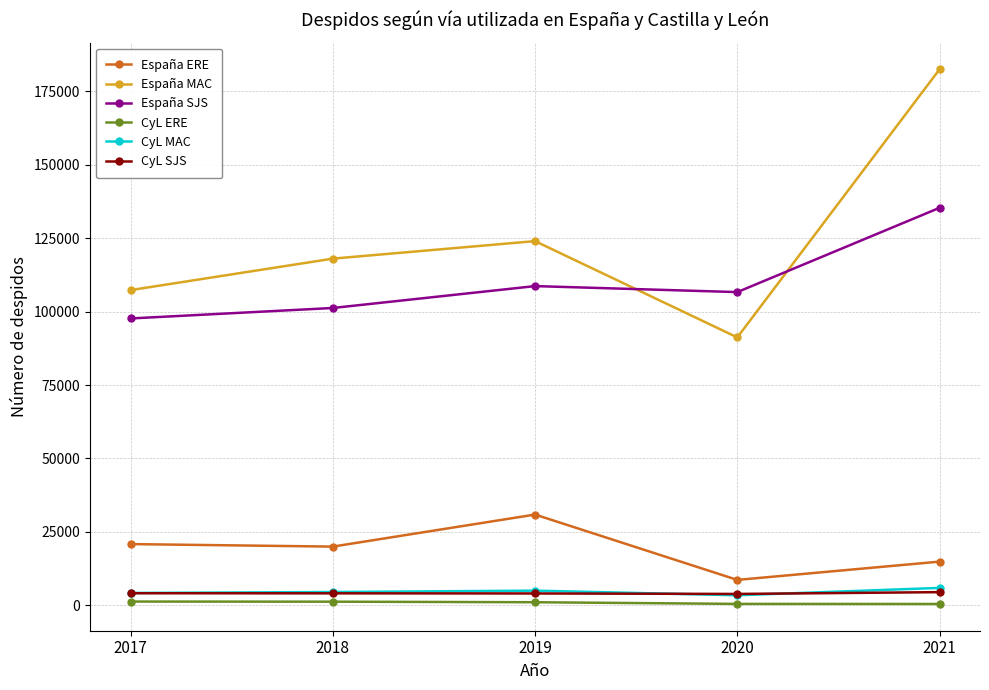

Count the number of categories in the chart.

5